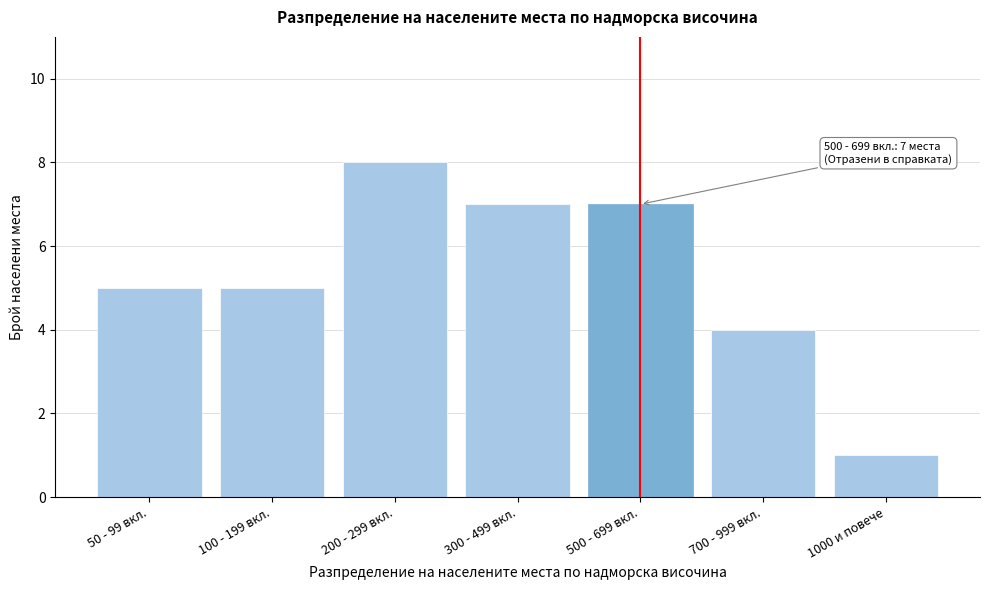

Reading left to right, list all the values displayed in this chart.

50 - 99 вкл.=5	100 - 199 вкл.=5	200 - 299 вкл.=8	300 - 499 вкл.=7	500 - 699 вкл.=7	700 - 999 вкл.=4	1000 и повече=1